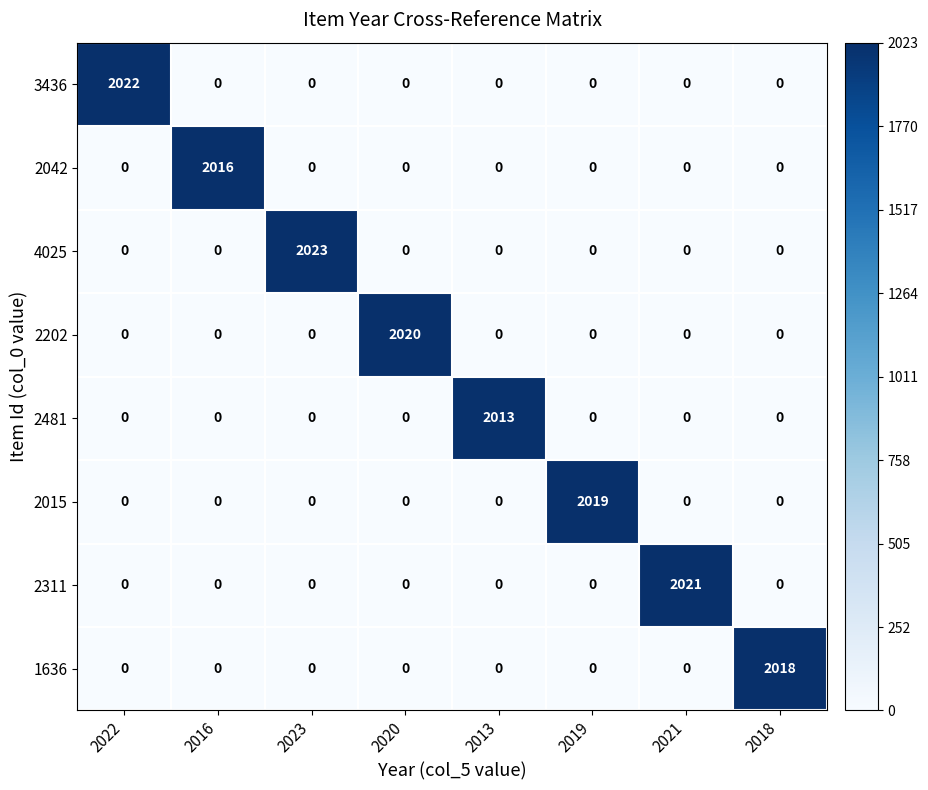

At which category is the sum across all series the highest?

2023